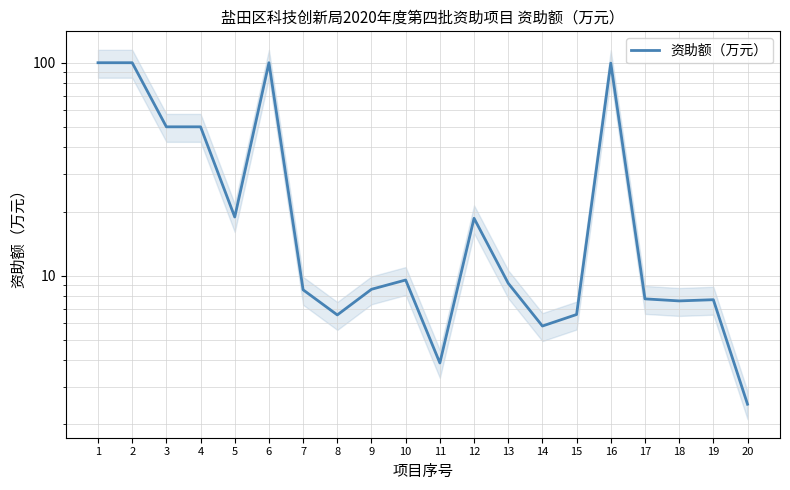

What is the maximum value shown in the chart?

100.0